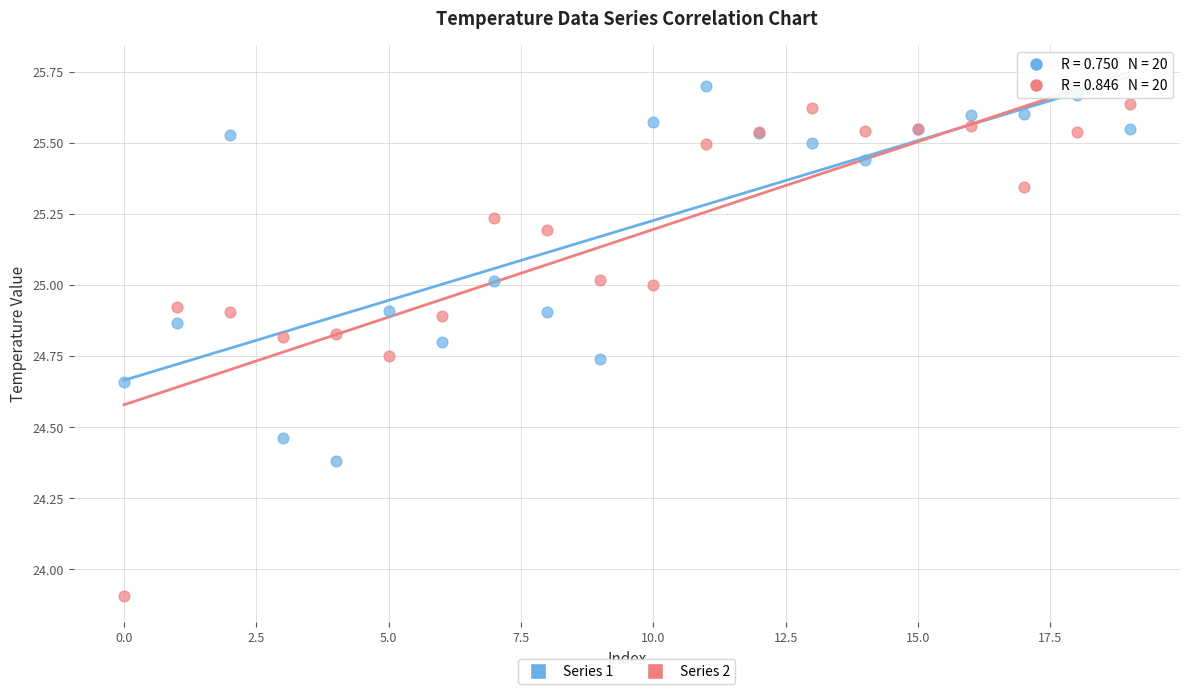

Which series reaches the minimum Y coordinate?

Series 2